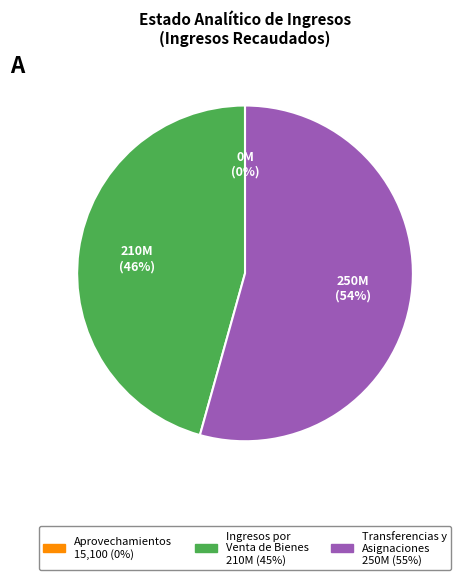

Does any single category account for the majority?

Yes